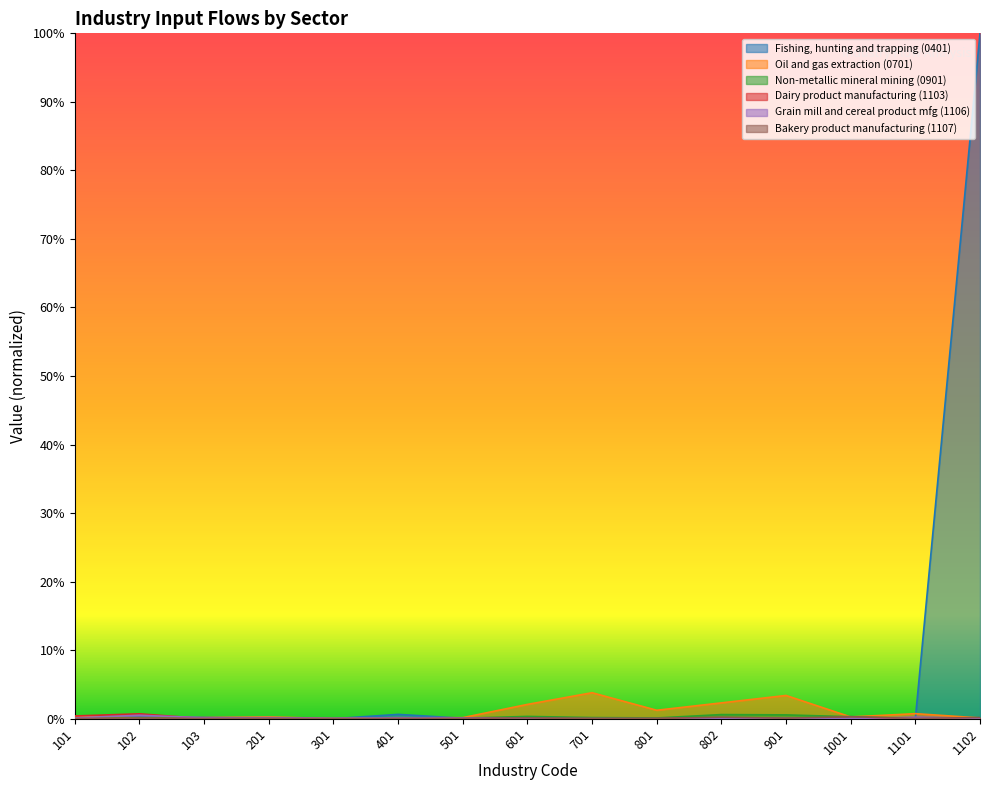

Rank the categories by Non-metallic mineral mining (0901) value from lowest to highest.

301, 1101, 1102, 401, 201, 501, 102, 101, 103, 801, 701, 1001, 601, 901, 802